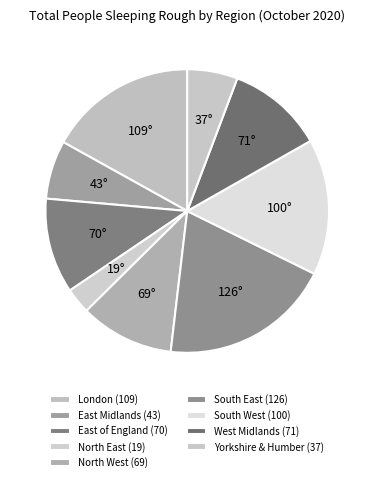

True or false: North East accounts for 3% of the total.

True